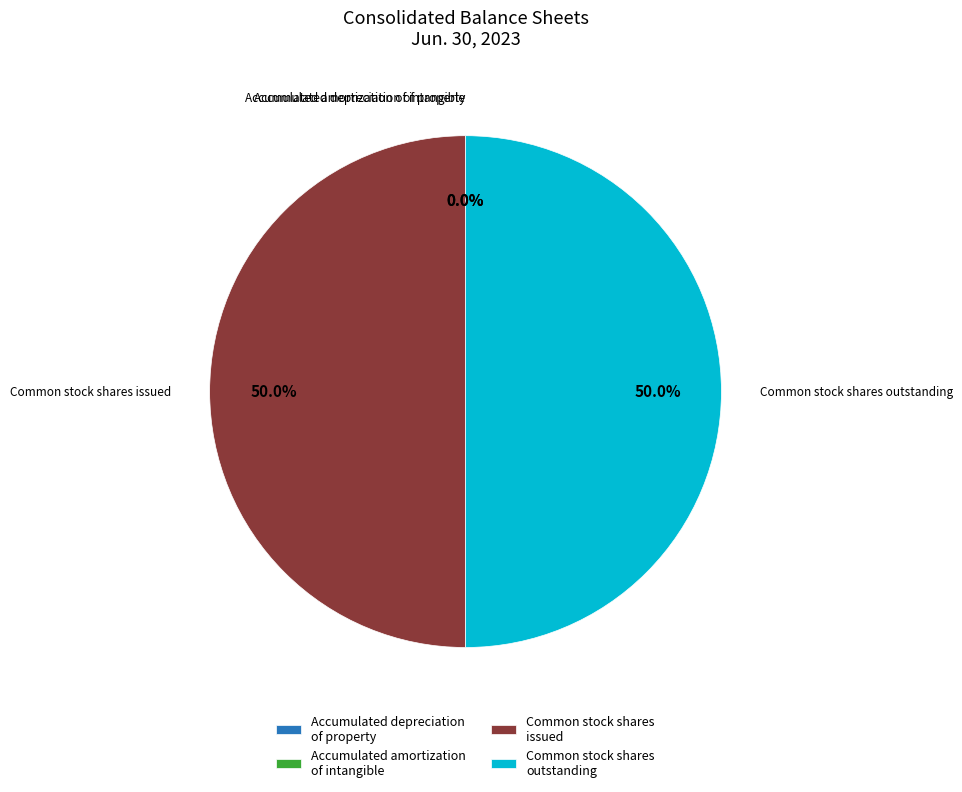

Is the sum of Common stock shares issued and Common stock shares outstanding greater than half?

Yes